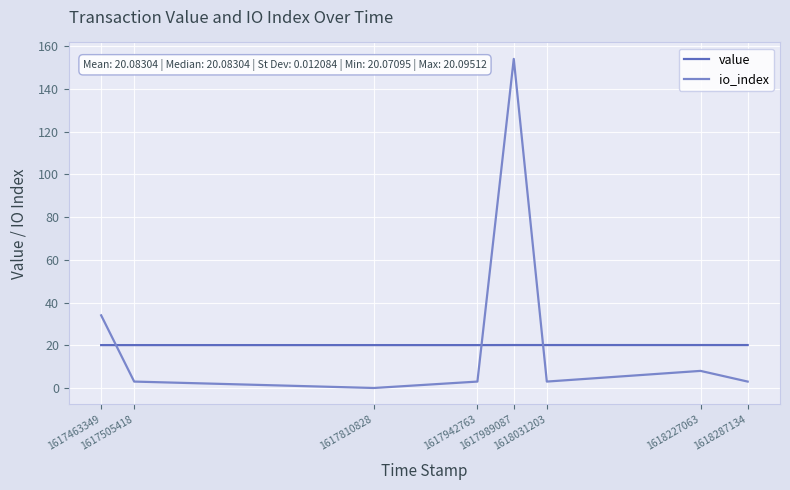

Rank the series at 1617505418 from highest to lowest value.

value, io_index